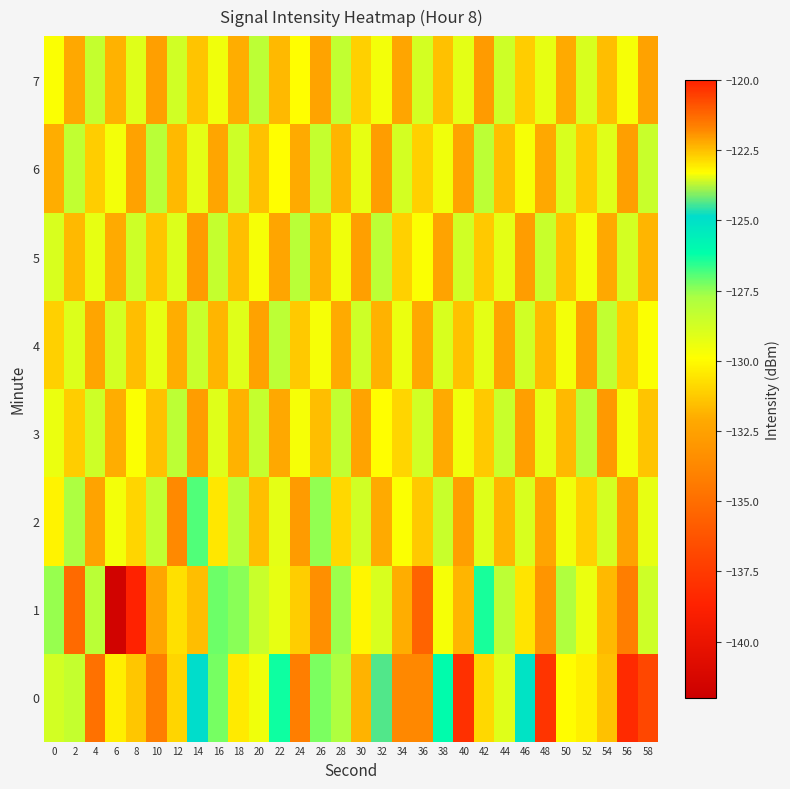

What is the total value across all series at 20?

-1039.9